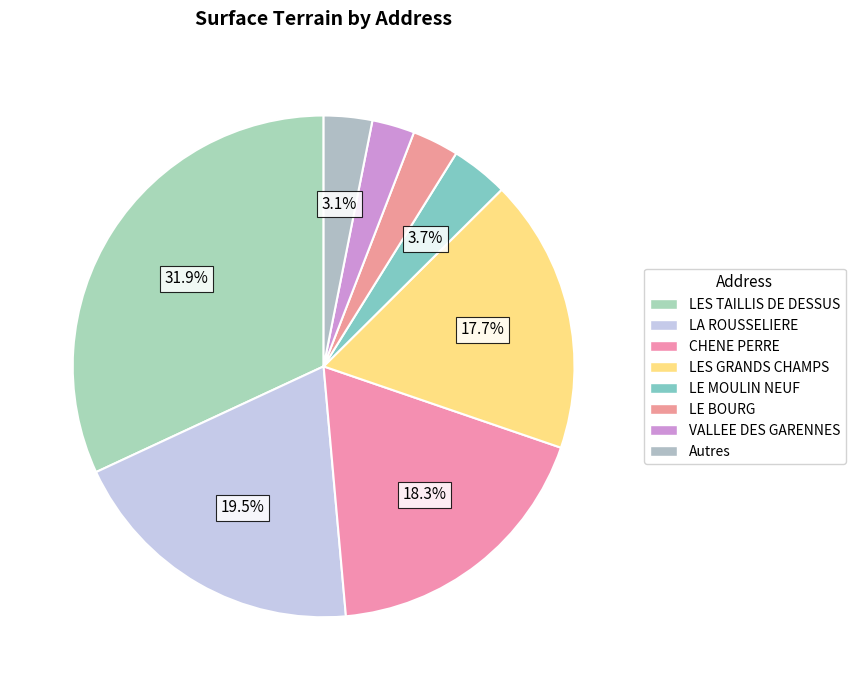

How many segments does this pie chart have?

8